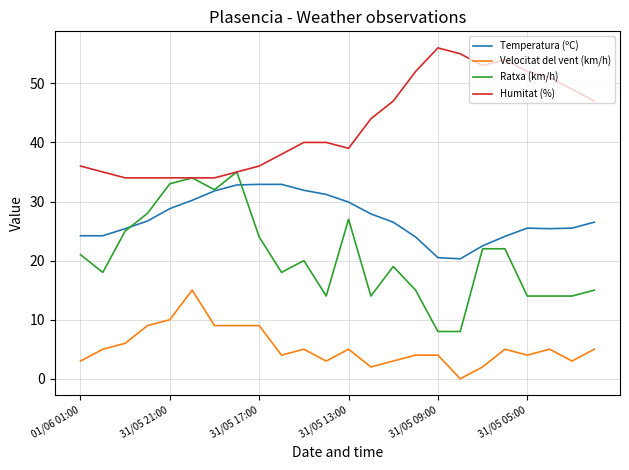

Which series has the largest total across all categories?

Humitat (%)